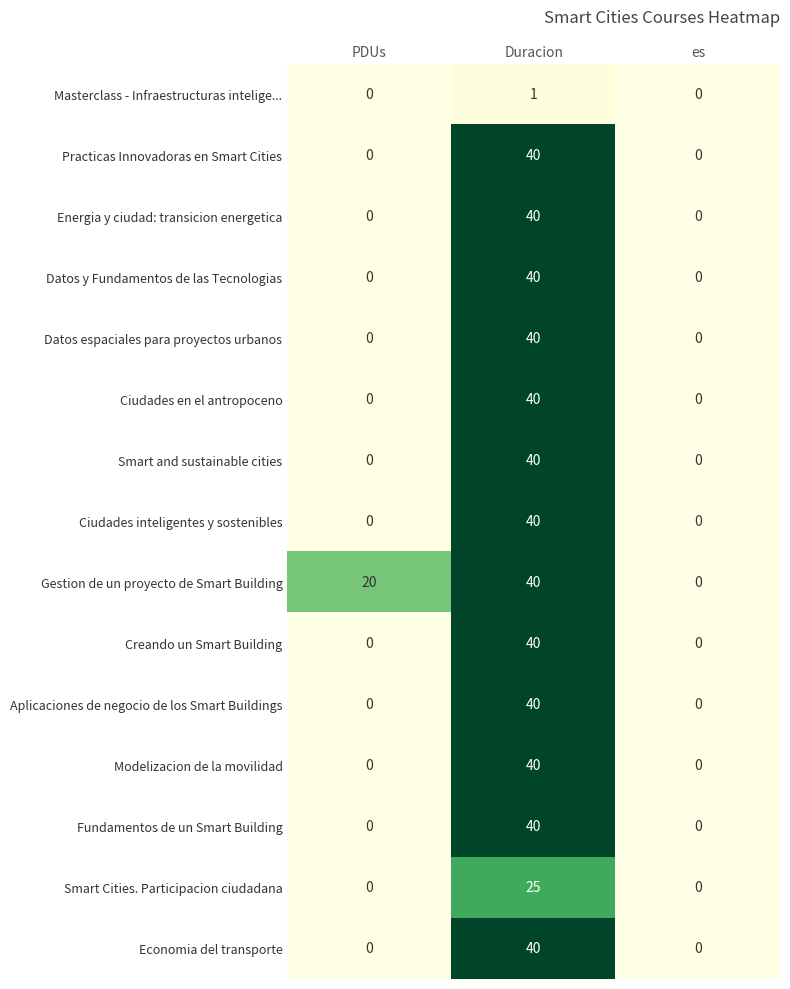

What is the total value across all series at PDUs?

20